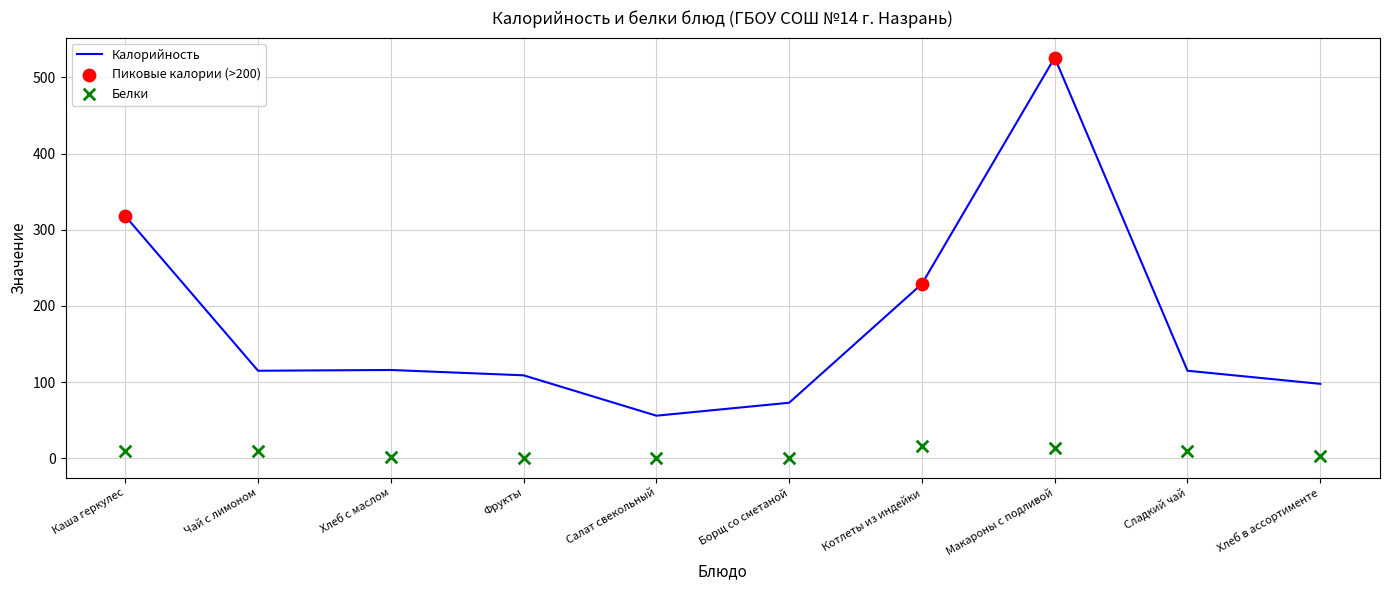

Which series reaches the minimum Y coordinate?

Белки